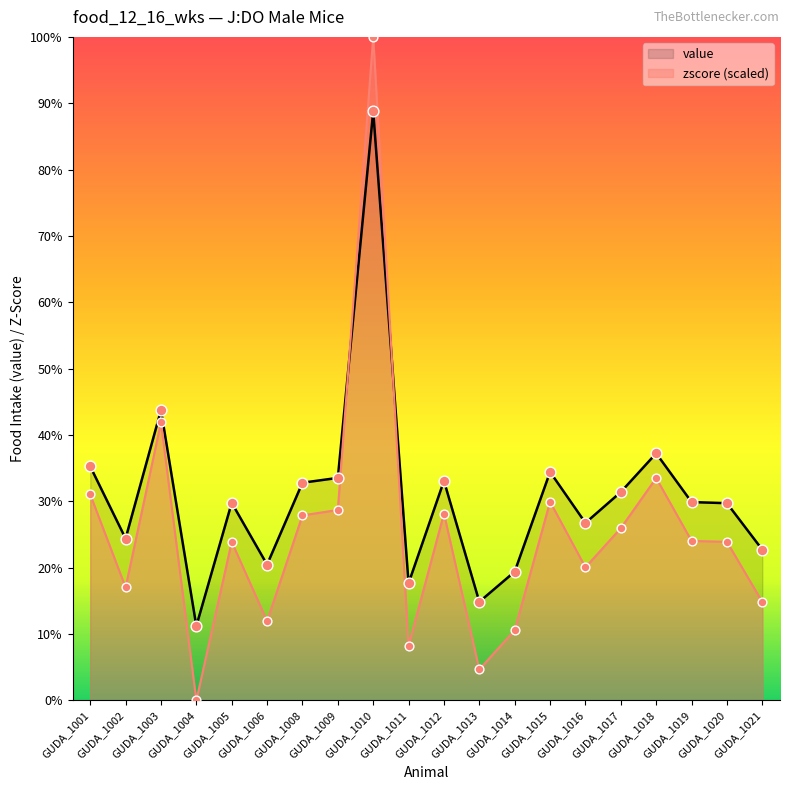

What are all the series names shown in the legend?

value, zscore (scaled)